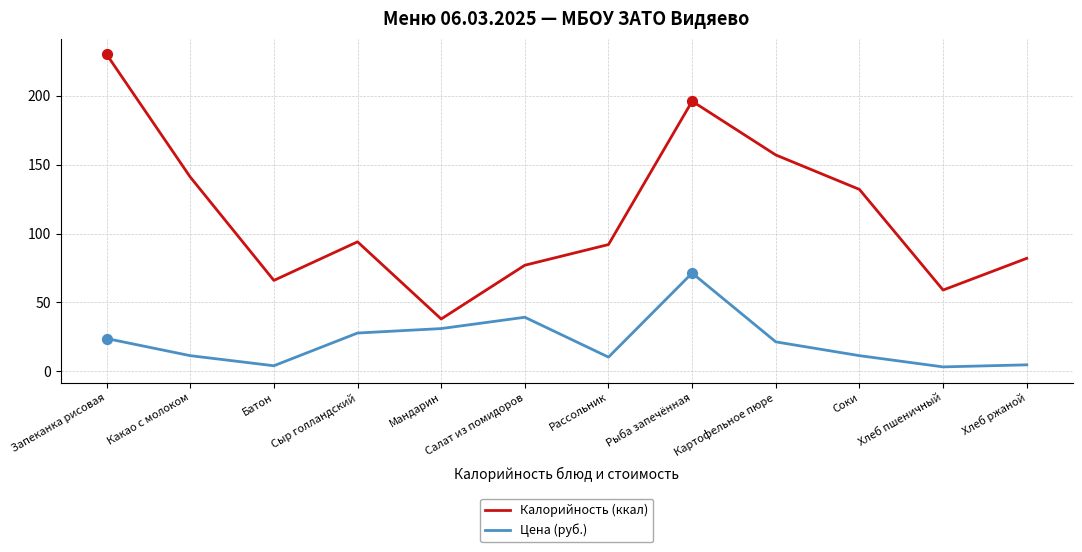

At how many categories does at least one series exceed 135?

4